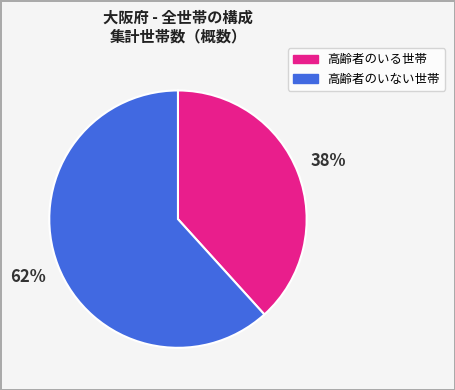

What is the largest slice in the pie chart?

高齢者のいない世帯